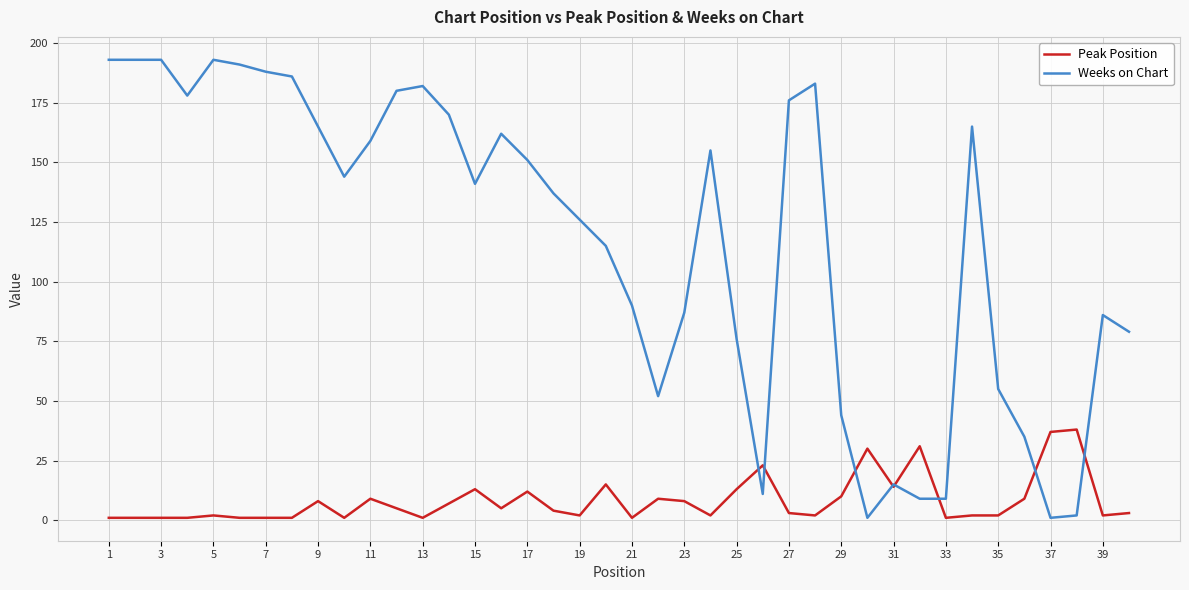

Which series has the largest total across all categories?

Weeks on Chart